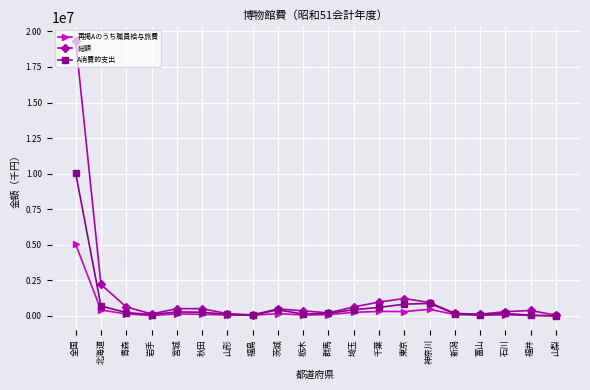

List the series in order of their peak value, highest first.

総額, A消費的支出, 再掲Aのうち職員給与旅費